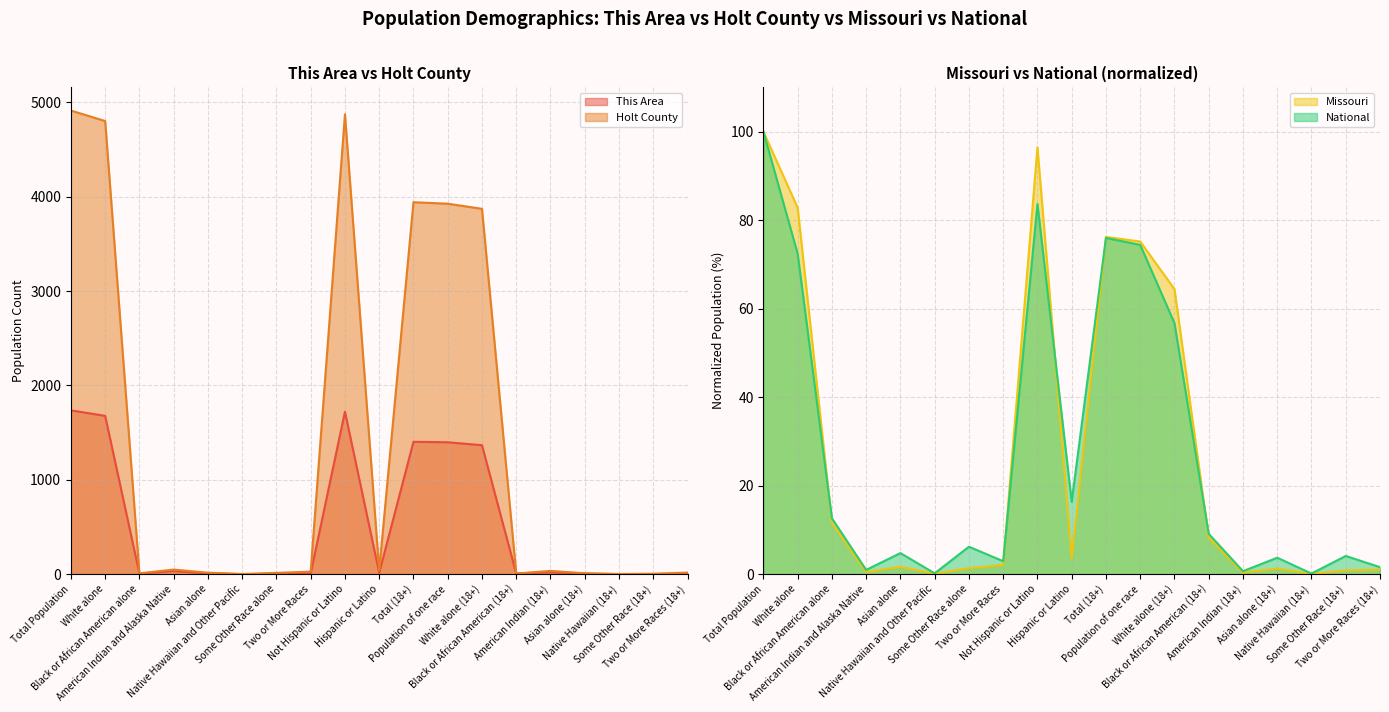

Reading right to left, transcribe all the data shown in this chart.

This Area: 5.0	0.0	0.0	5.0	20.0	6.0	1366.0	1397.0	1402.0	14.0	1721.0	9.0	3.0	0.0	8.0	32.0	6.0	1677.0	1735.0
Holt County: 16.0	4.0	1.0	9.0	34.0	6.0	3871.0	3925.0	3941.0	39.0	4873.0	26.0	13.0	1.0	15.0	48.0	8.0	4801.0	4912.0
Missouri: 1.0	0.8	0.1	1.3	0.3	8.2	64.4	75.2	76.2	3.5	96.5	2.1	1.3	0.1	1.6	0.5	11.6	82.8	100.0
National: 1.6	4.1	0.1	3.7	0.7	9.1	56.7	74.4	76.0	16.3	83.7	2.9	6.2	0.2	4.8	0.9	12.6	72.4	100.0